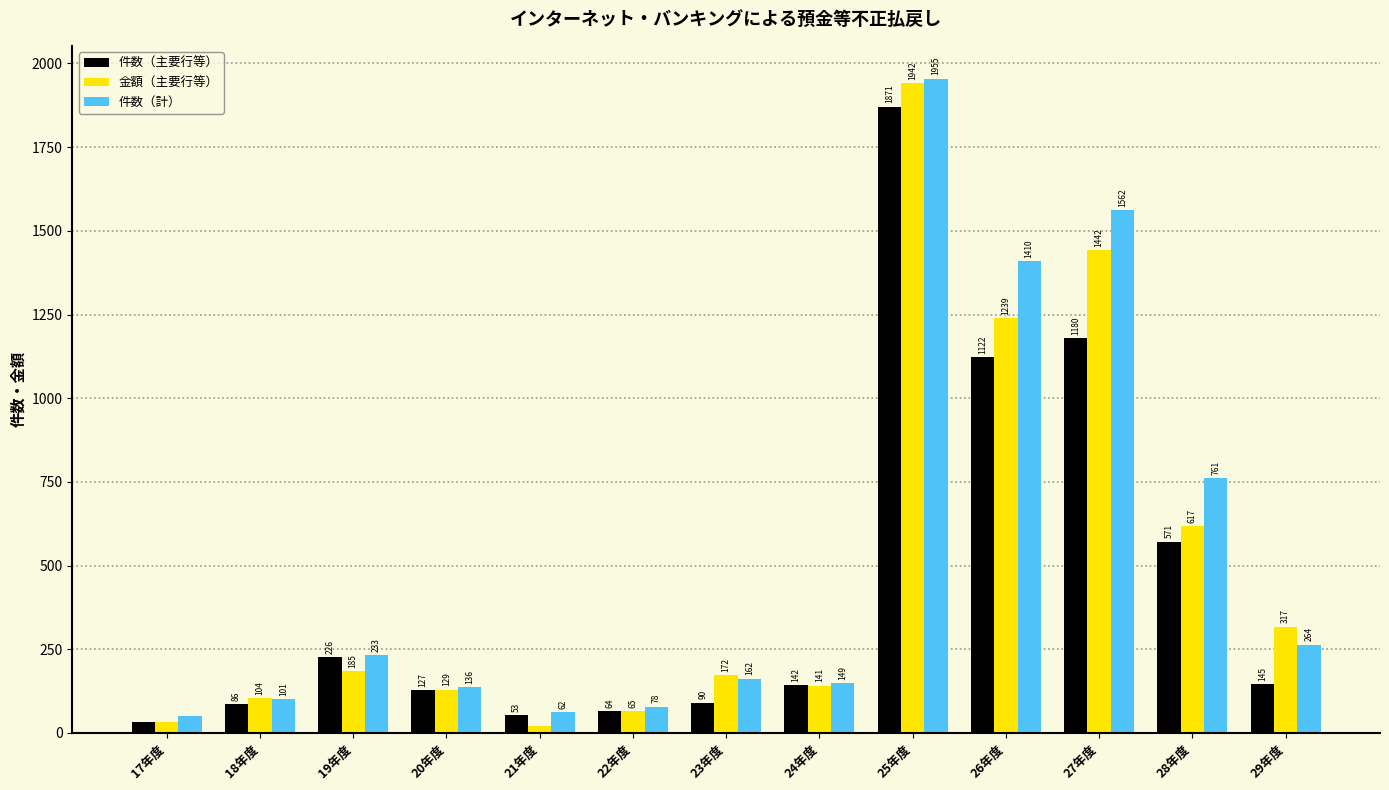

Count the number of categories in the chart.

13